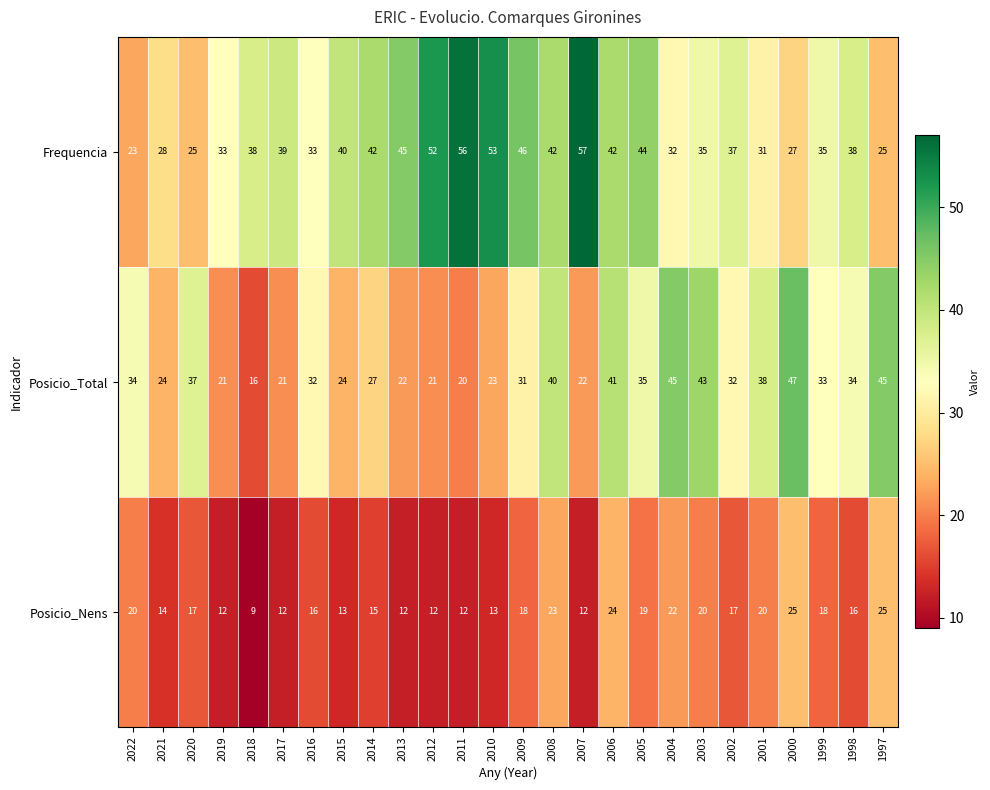

At which category is the sum across all series the highest?

2006